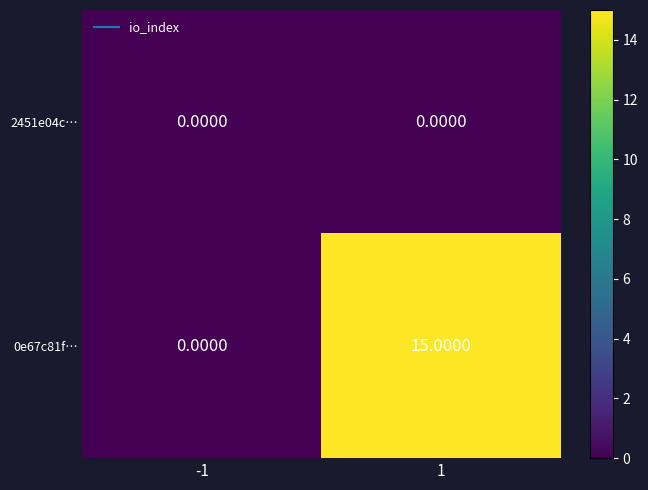

What is the difference between the maximum and minimum values in the 0e67c81f… series?

15